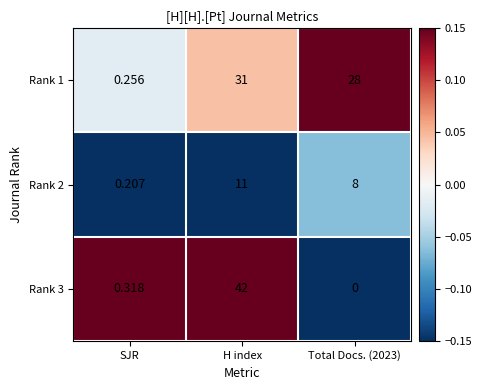

At which label is Rank 3 closest to 21?

SJR